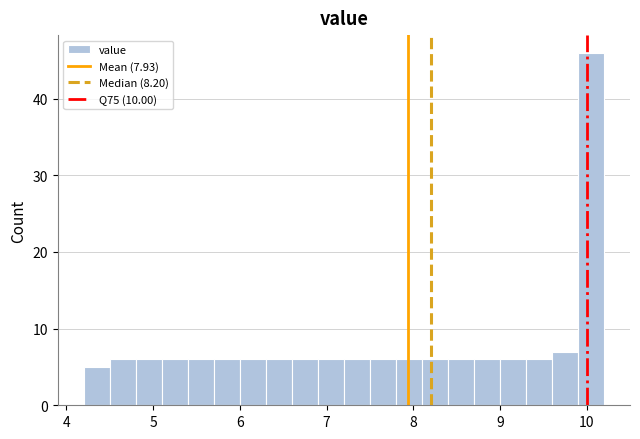

Read against the x-axis, roughly where is the centre of the tallest bar?

10.1